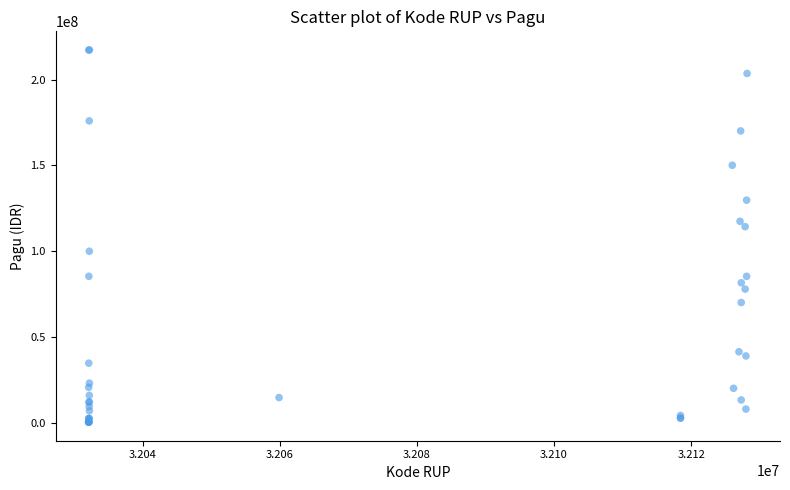

What Y value in the scatter plot is closest to 108830000?

114296000